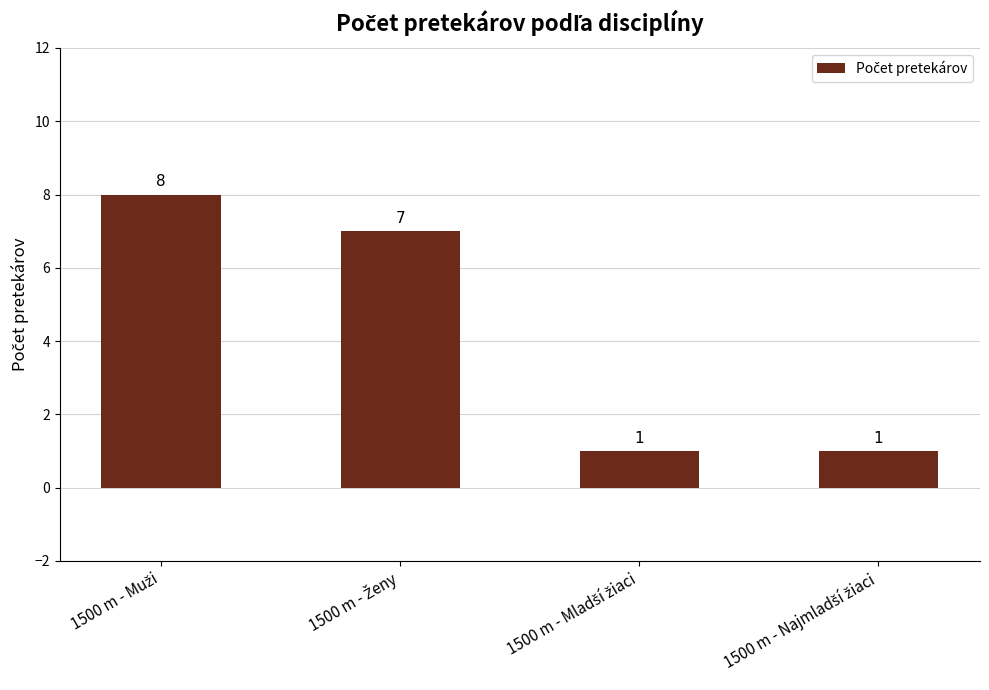

What is the difference between the second highest and second lowest values?

6